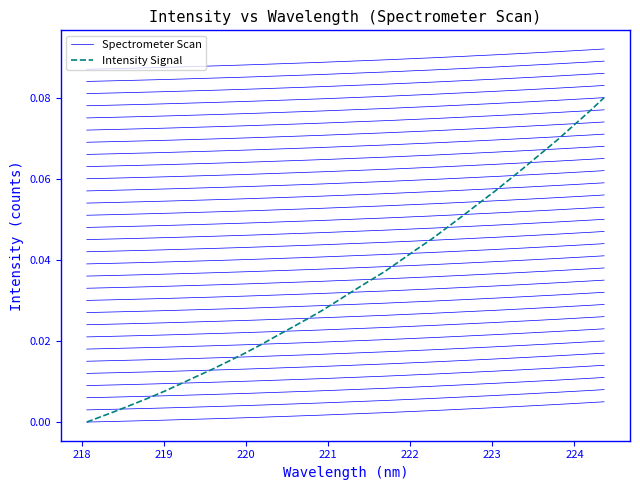

True or false: Intensity Signal and Spectrometer Scan cross at least once.

False